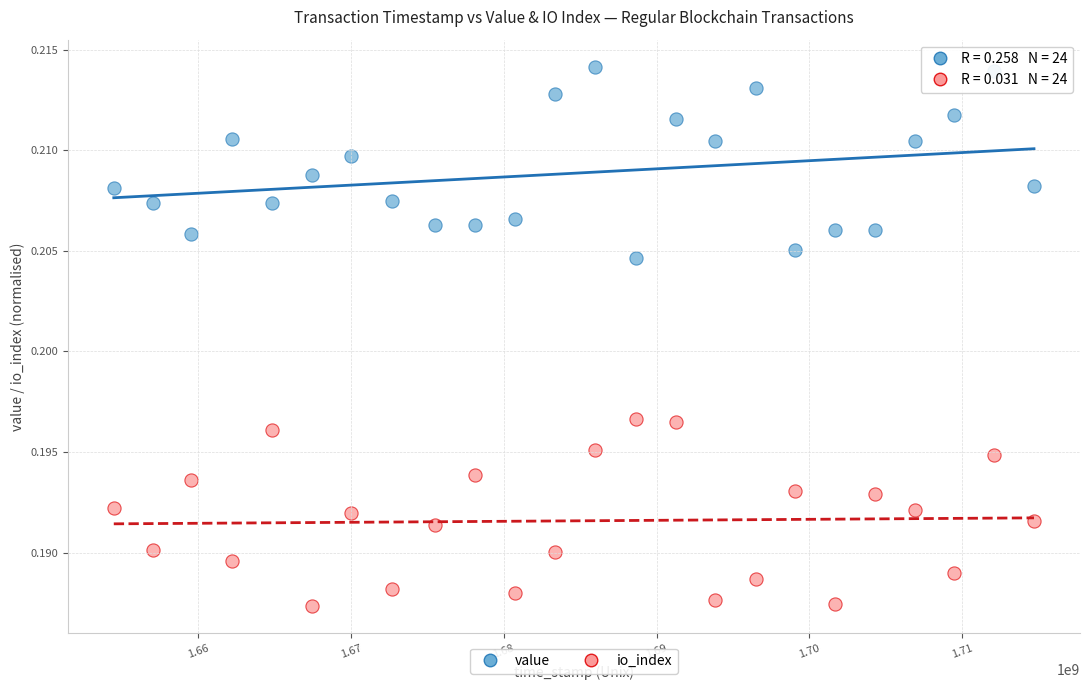

How many data points are displayed?

48